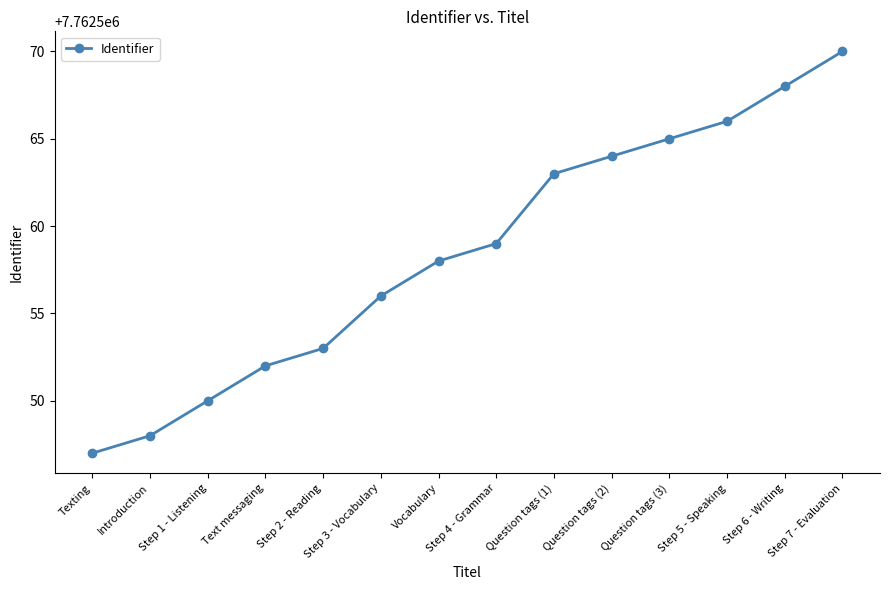

What is the sum of all values?

108675819